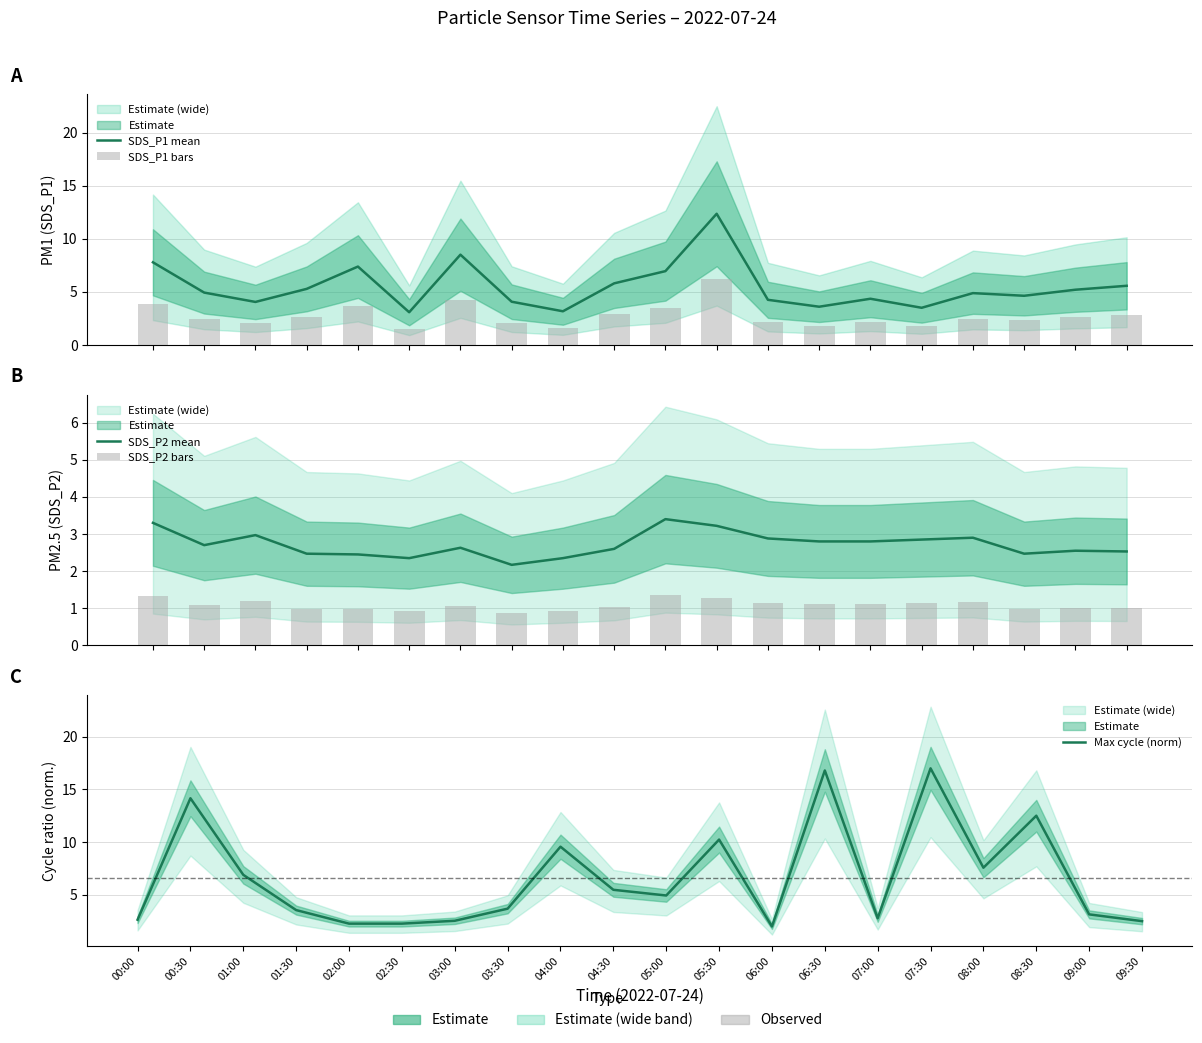

What is the difference between the Max cycle (norm) values at 04:00 and 03:30?

5.9